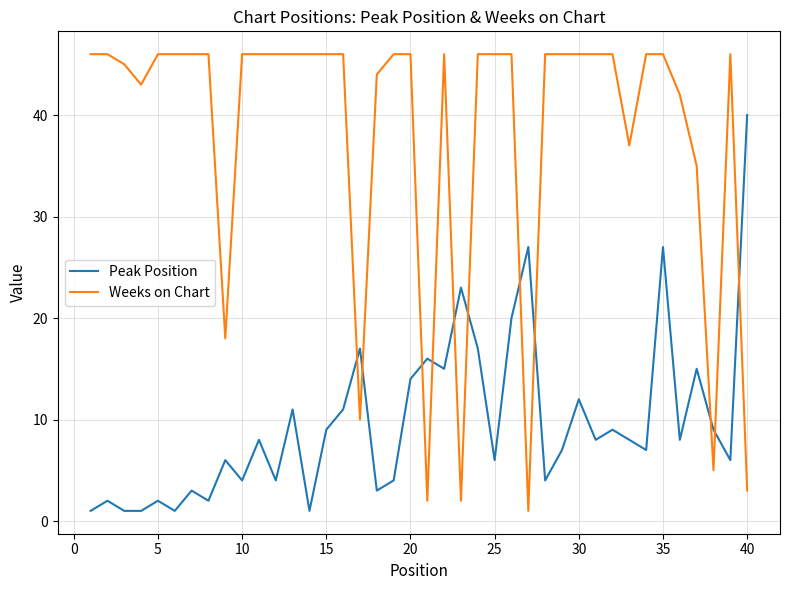

What is the difference between the maximum and minimum values in the Peak Position series?

39